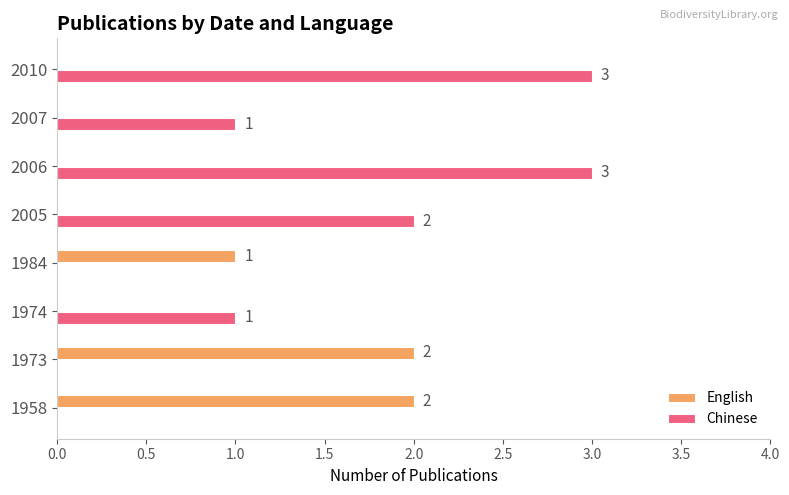

How many Chinese values are between 0 and 3?

8